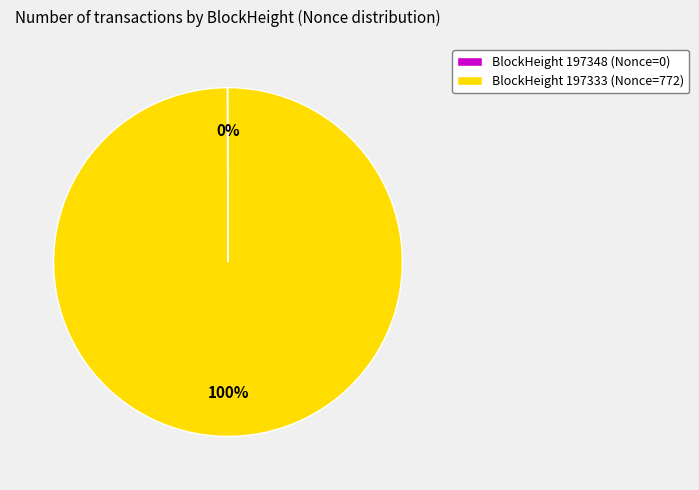

To the nearest percent, what is the average slice percentage?

50%